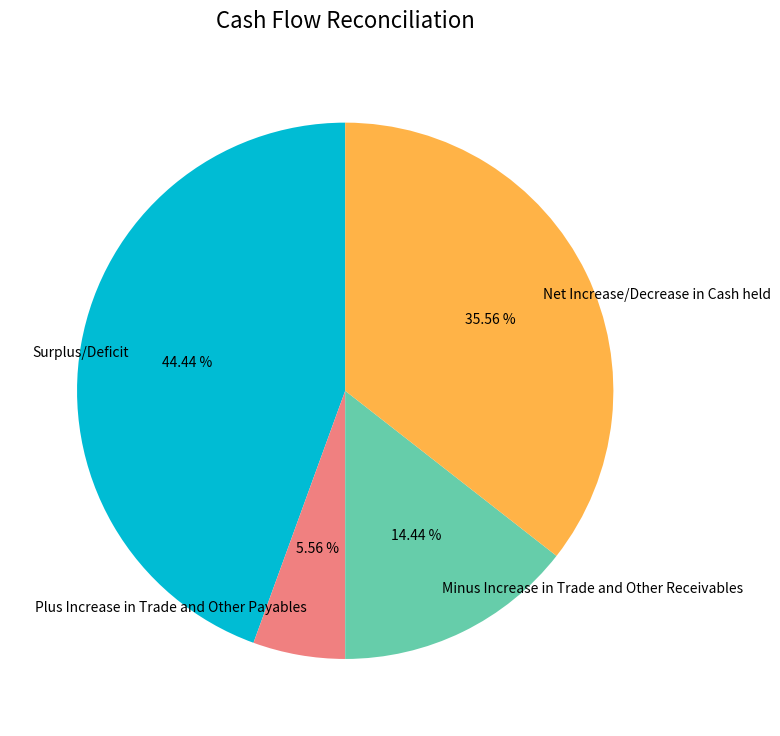

Is it true that Surplus/Deficit is 51% of the pie?

False